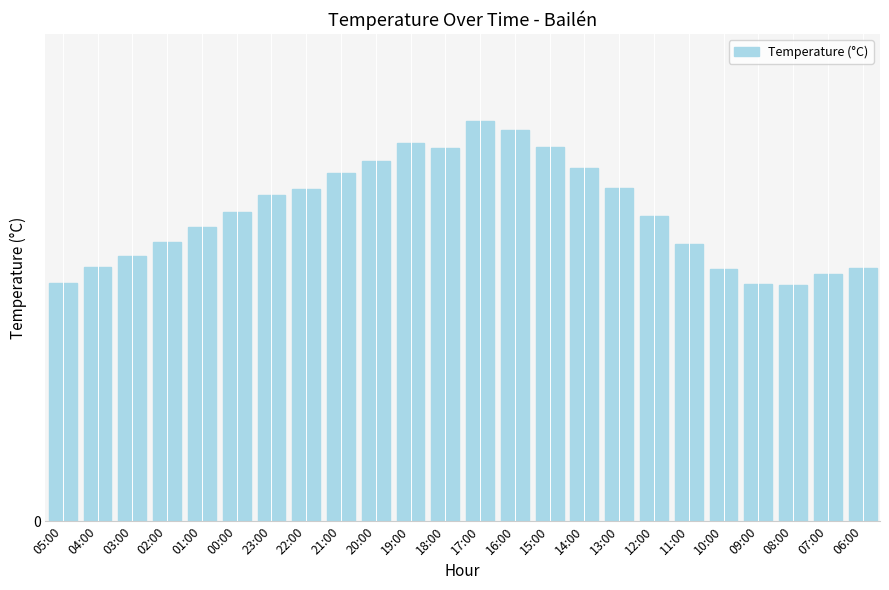

Is it true that the value at 16:00 is 36.1?

True